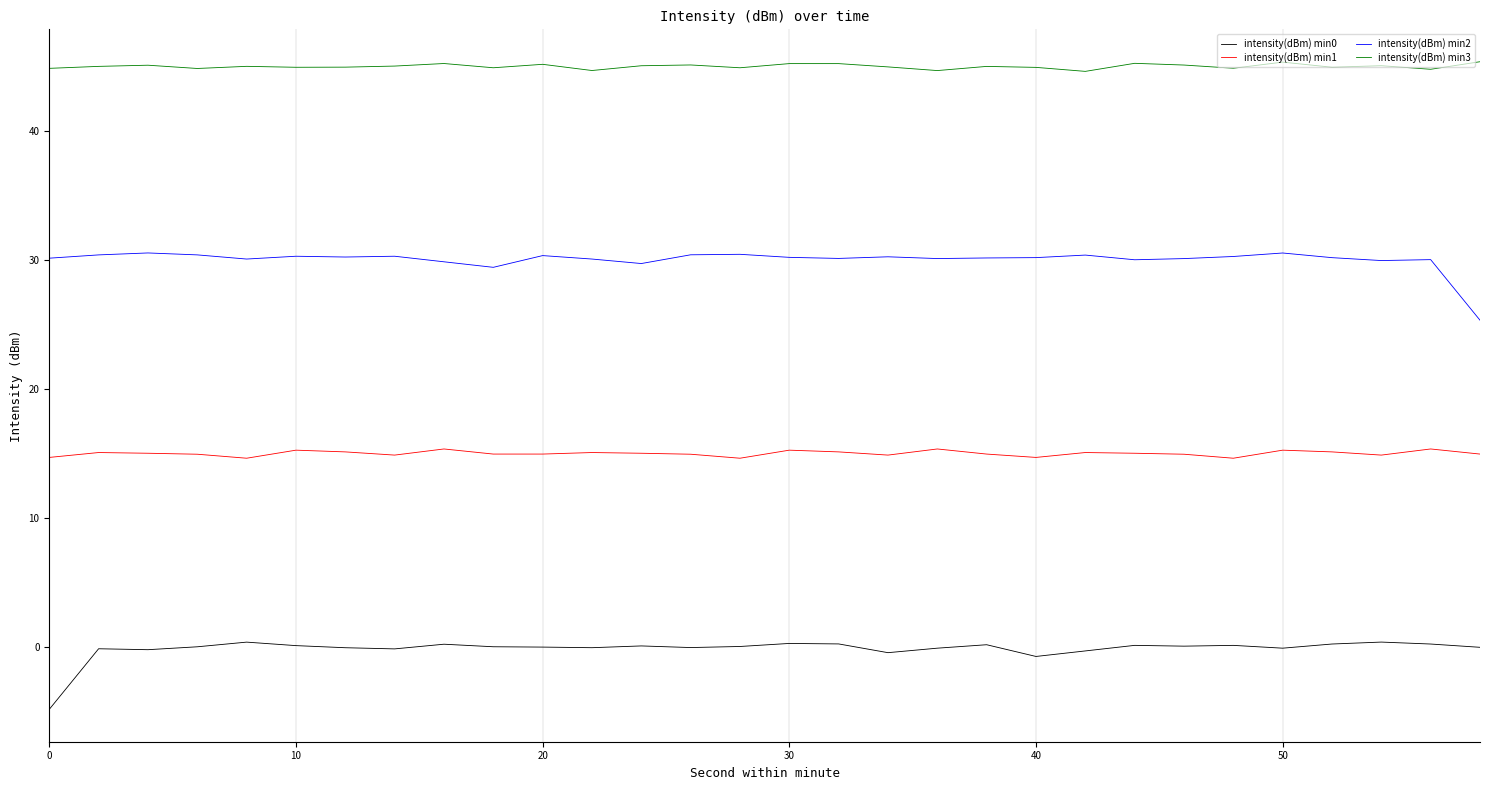

True or false: intensity(dBm) min1 and intensity(dBm) min2 cross at least once.

False